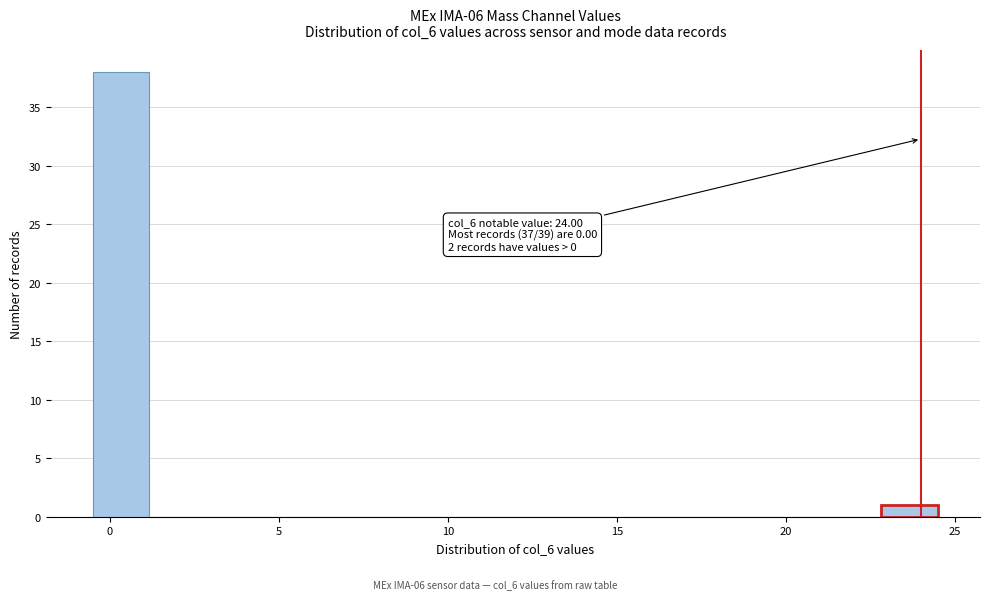

Around what value on the x-axis is the tallest bar? Give the approximate position of its centre, as read against the axis.

0.5